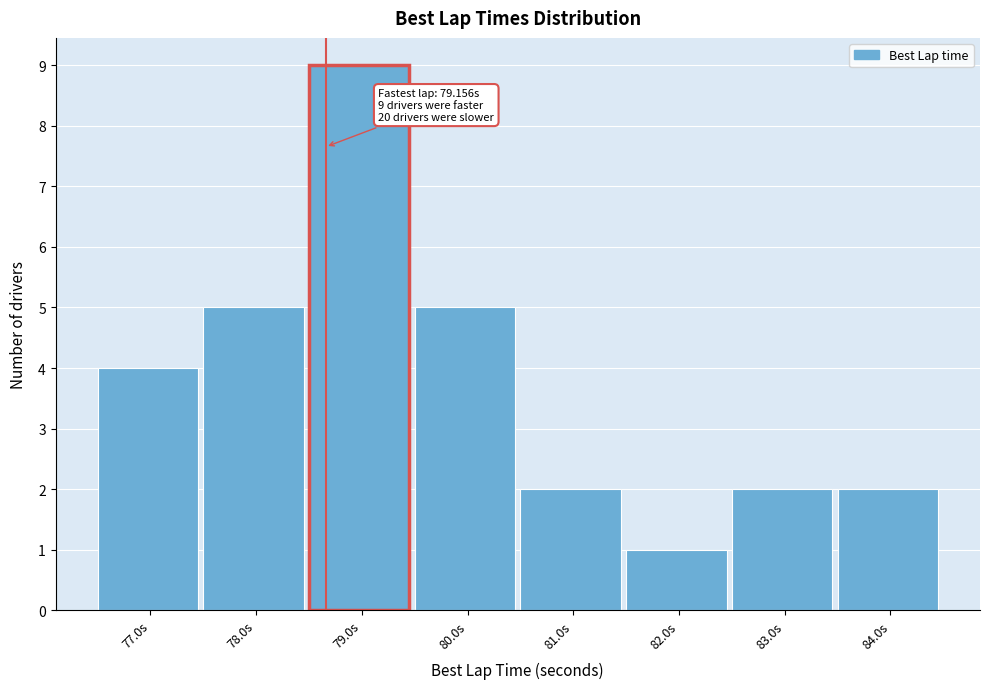

Reading left to right, extract all data points from this chart.

77.0s=4	78.0s=5	79.0s=9	80.0s=5	81.0s=2	82.0s=1	83.0s=2	84.0s=2